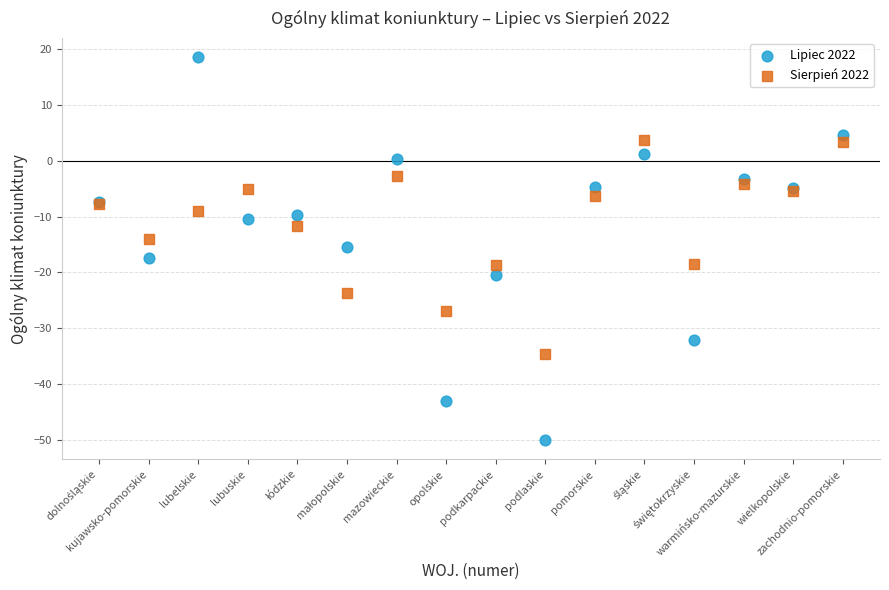

Which series reaches the minimum Y coordinate?

Lipiec 2022